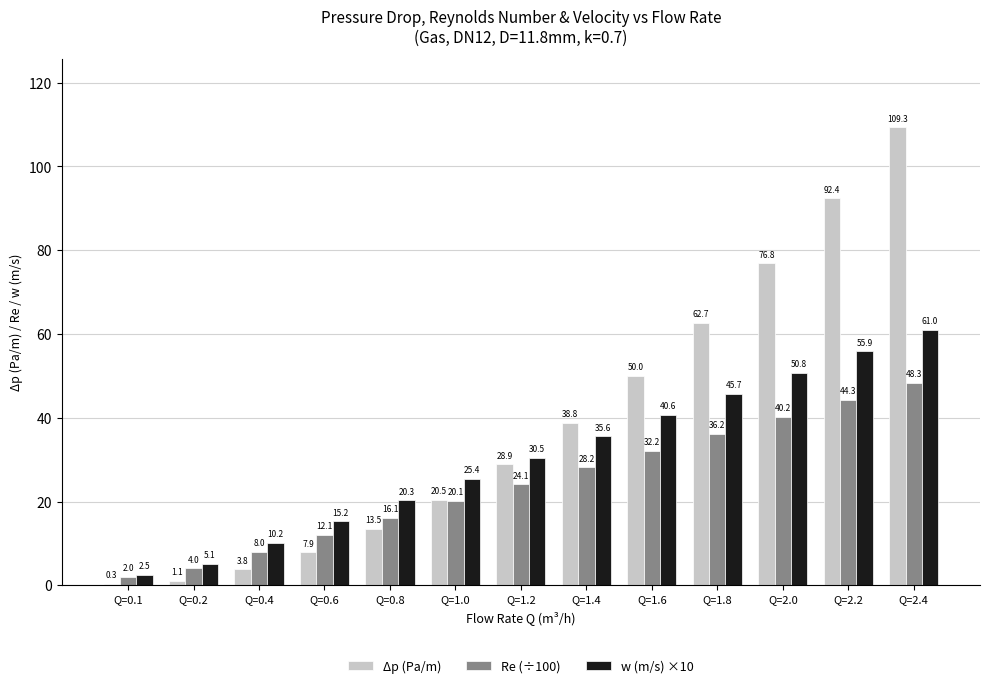

Which series changed the most between Q=0.6 and Q=2.0?

Δp (Pa/m)